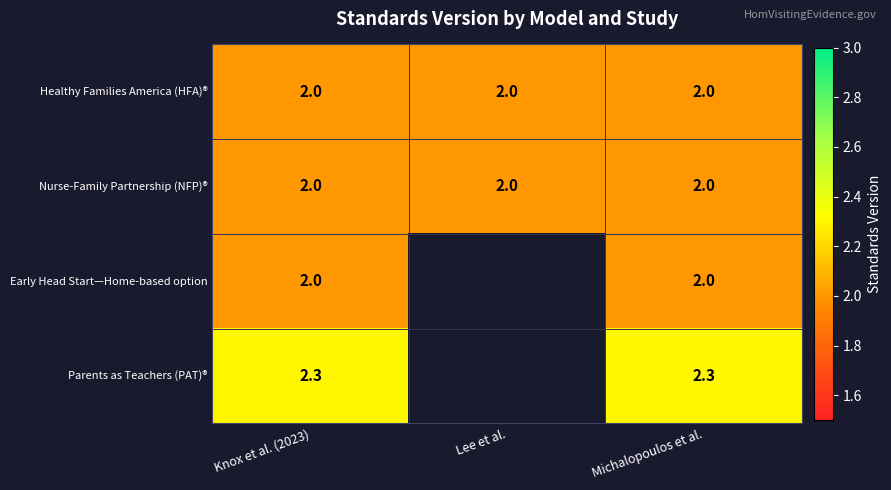

At how many categories does at least one series exceed 2?

2